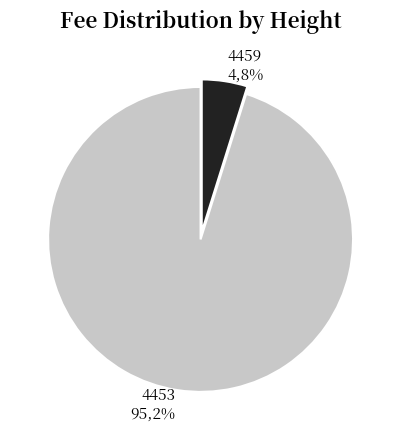

What is the total percentage of 4459 and 4453?

100.0%